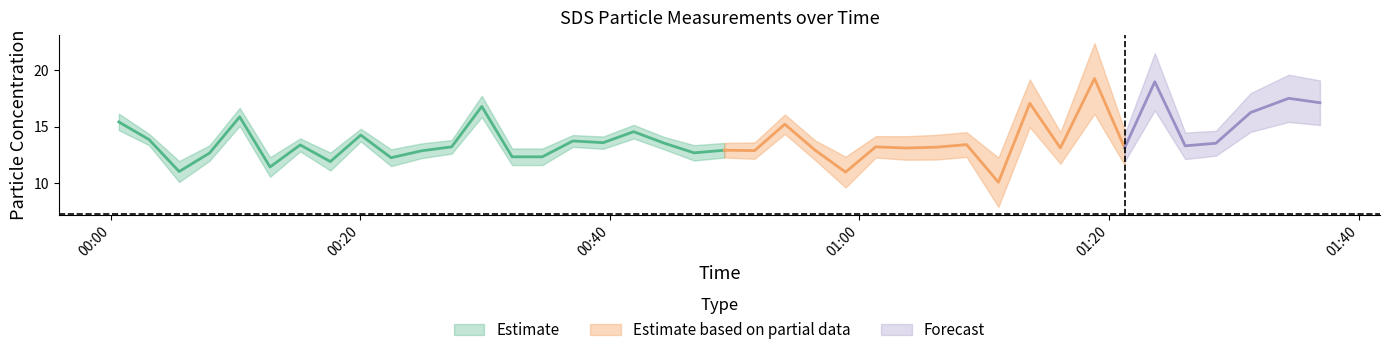

At which category is the sum across all series the highest?

34